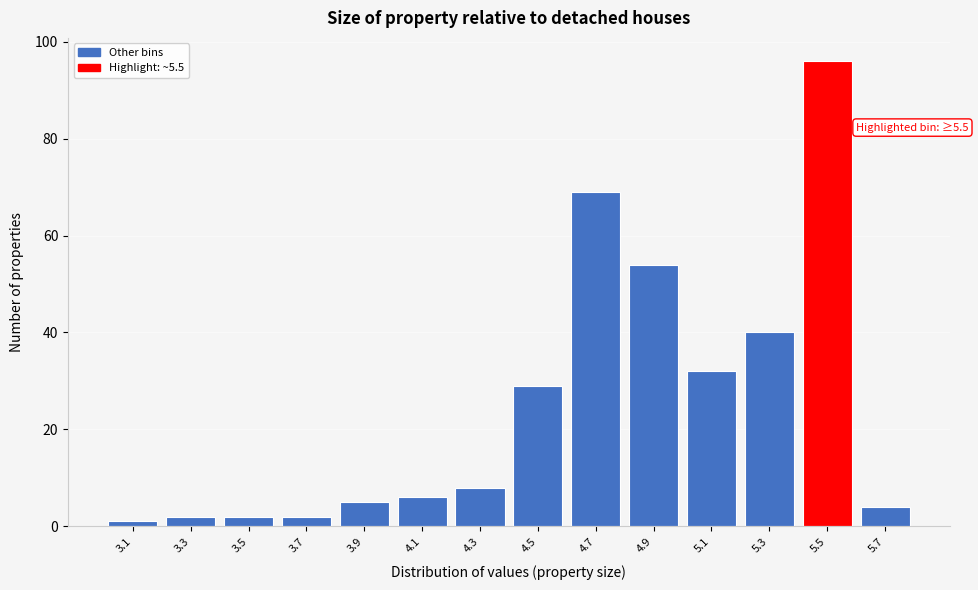

Over which range of the x-axis is the bar tallest?

5.4 to 5.6